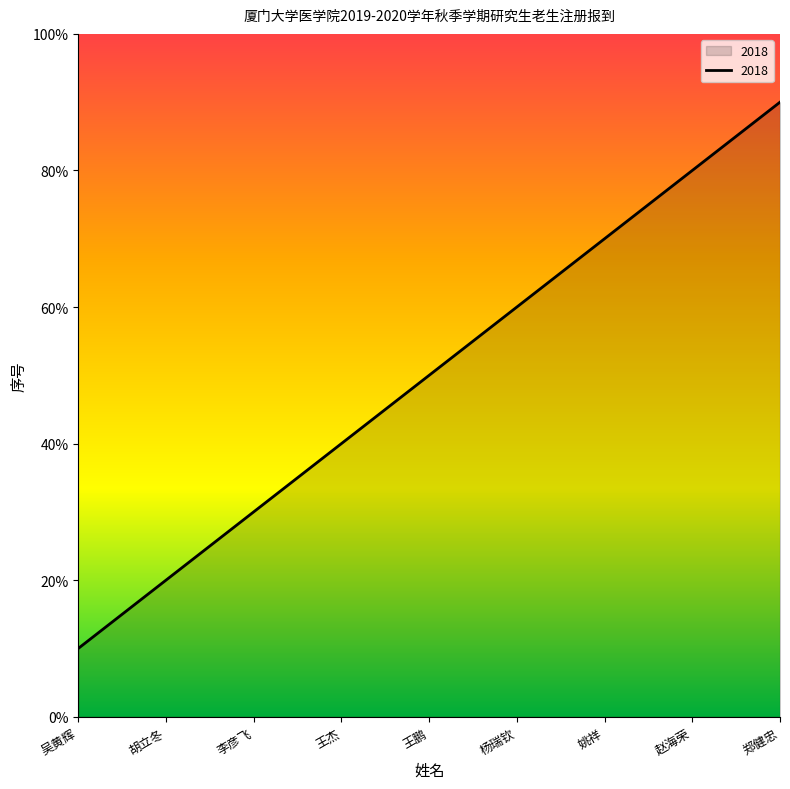

Is this an area chart (filled region under the line)?

Yes